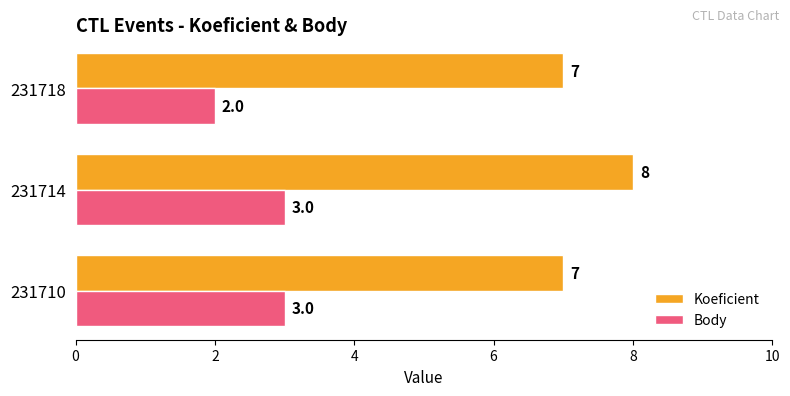

The Body series shows 5 at 231710. True or false?

False